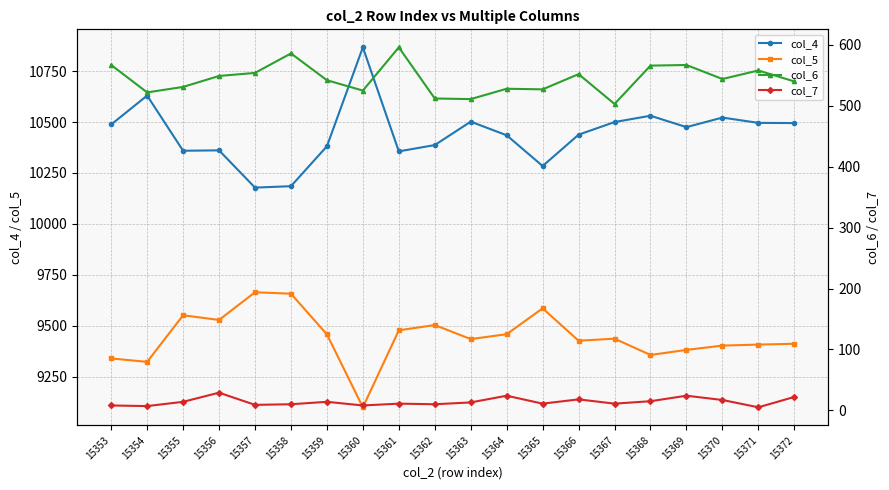

True or false: col_6 and col_5 intersect in this chart.

False